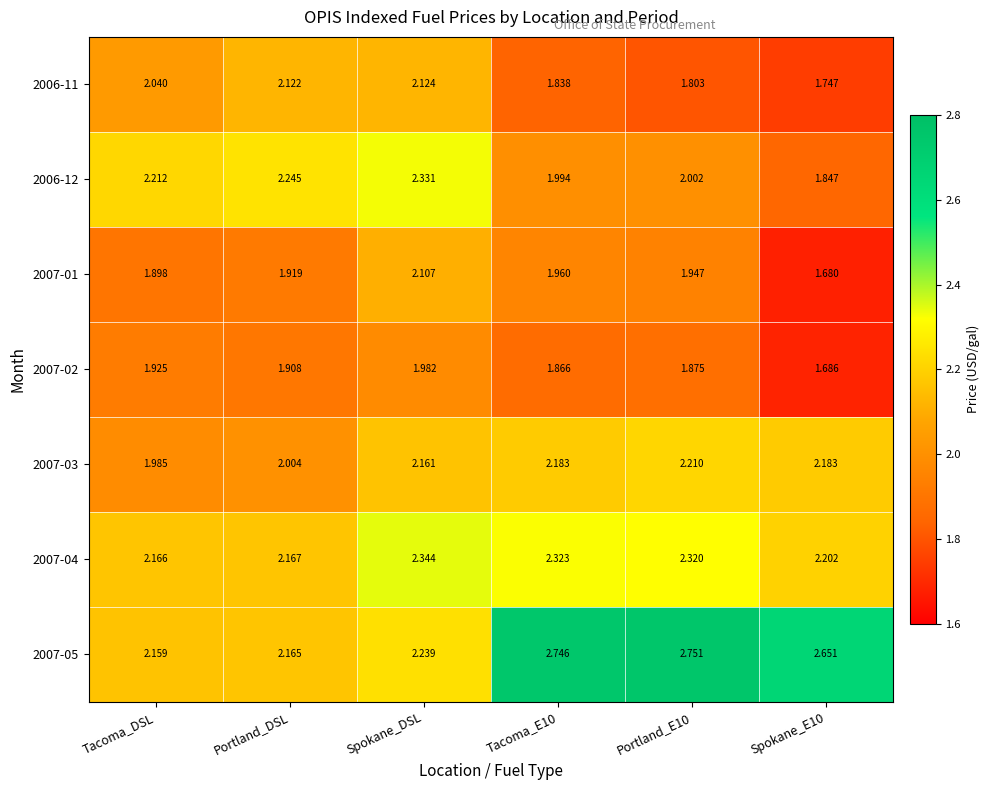

At which label is 2007-05 closest to 2?

Tacoma_DSL